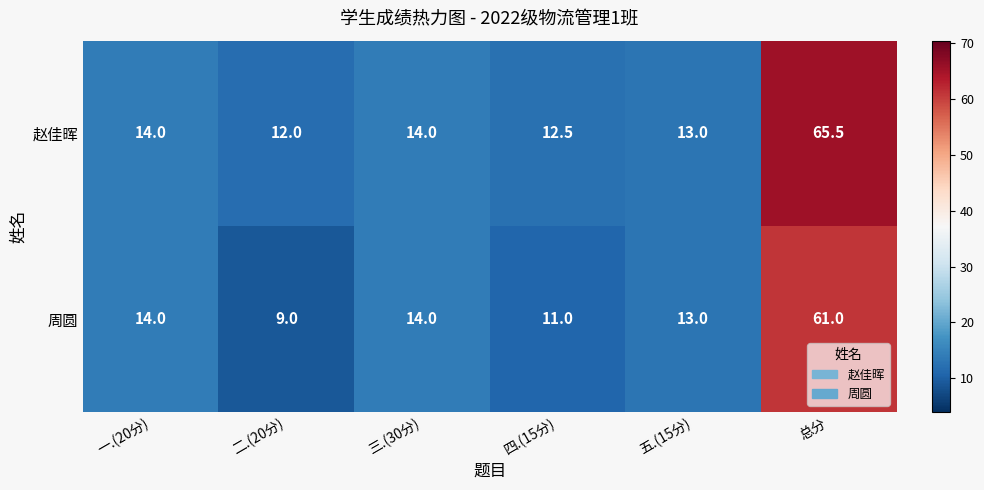

Rank the series by their average value, from lowest to highest.

周圆, 赵佳晖